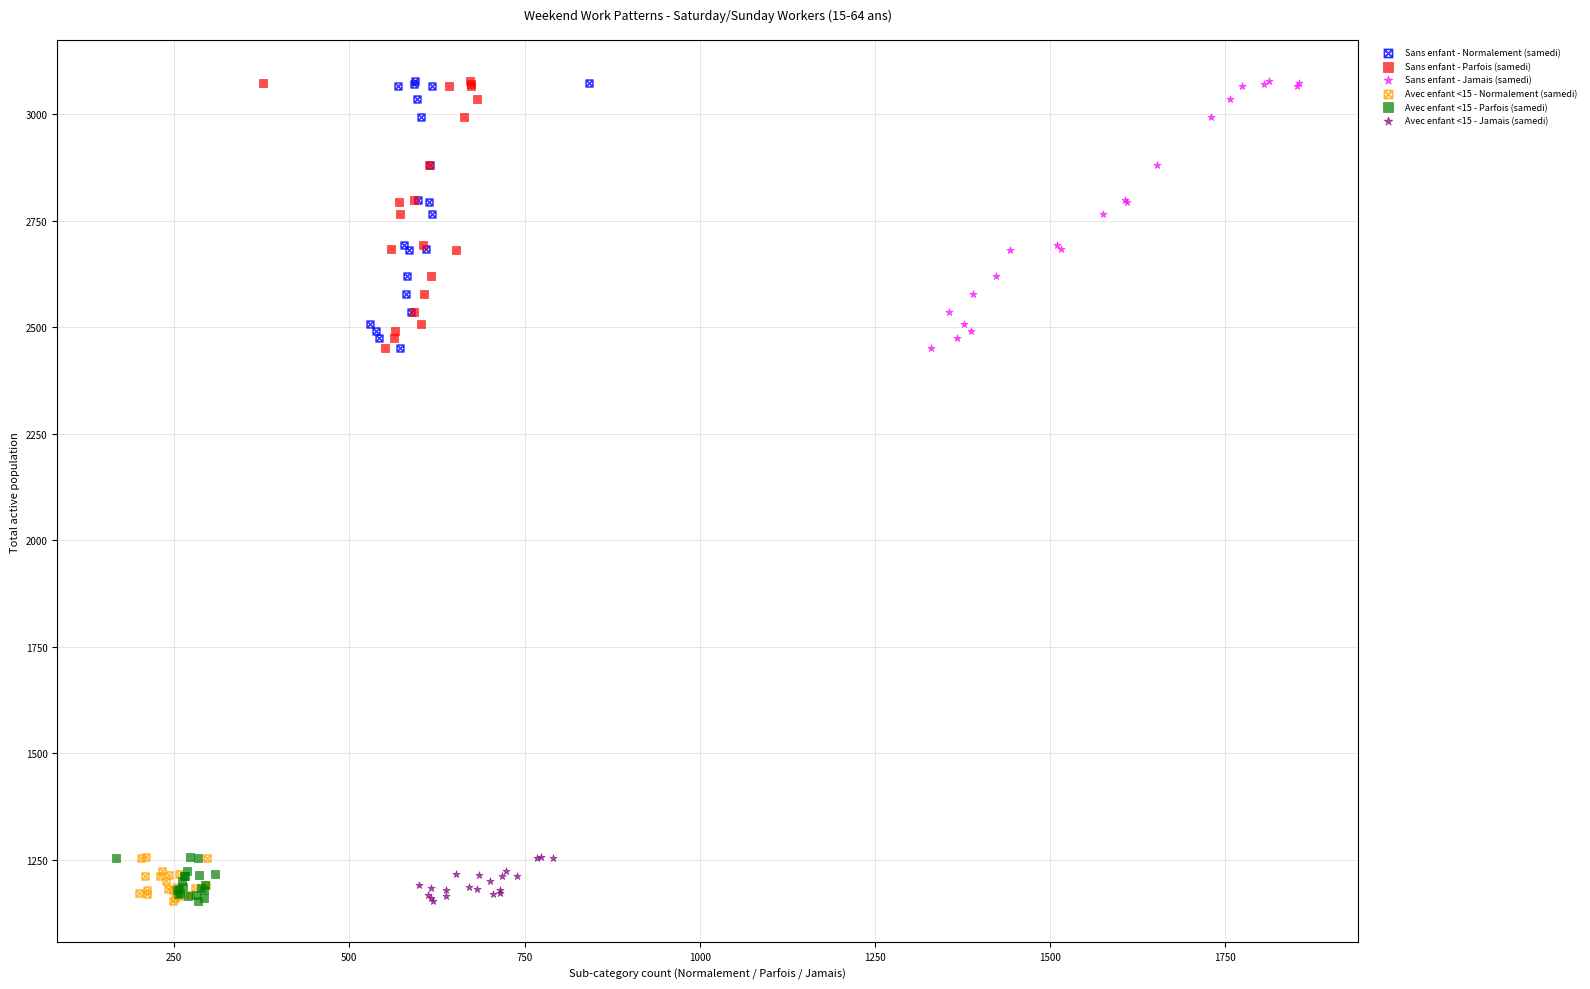

What are all the series names shown in the legend?

Sans enfant - Normalement (samedi), Sans enfant - Parfois (samedi), Sans enfant - Jamais (samedi), Avec enfant <15 - Normalement (samedi), Avec enfant <15 - Parfois (samedi), Avec enfant <15 - Jamais (samedi)